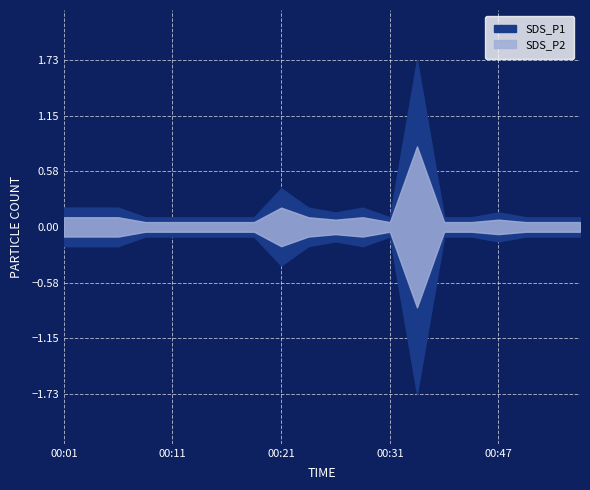

At how many categories does at least one series exceed 0?

20